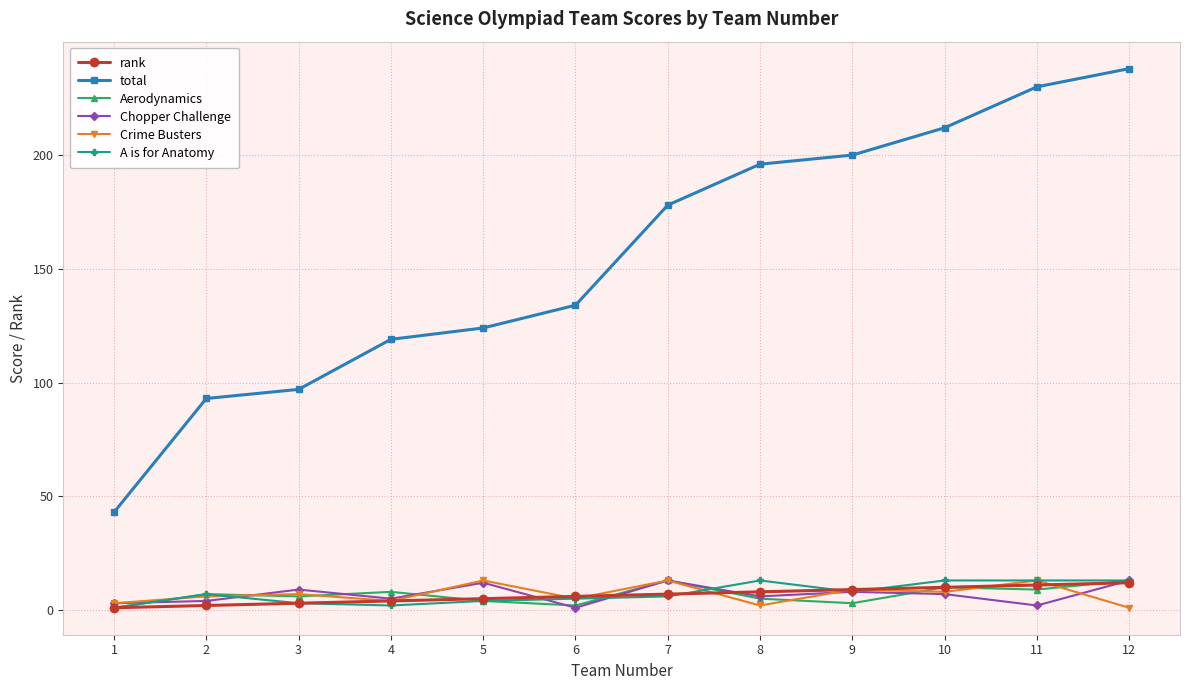

Count the number of categories in the chart.

12